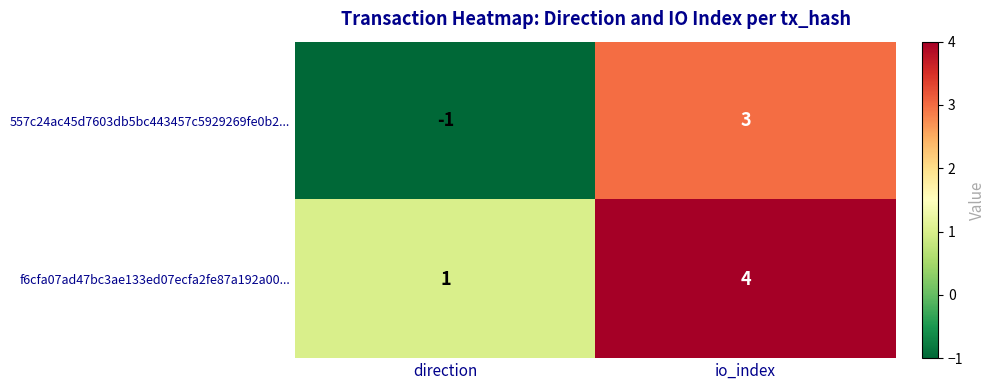

Which series changed the most between direction and io_index?

557c24ac45d7603db5bc443457c5929269fe0b2...